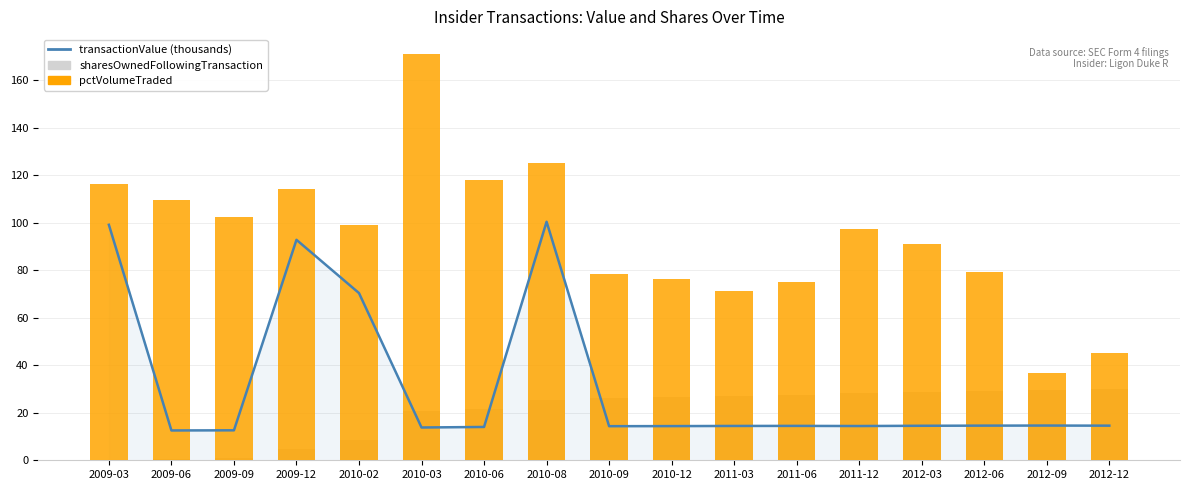

List the series in order of their overall mean, lowest first.

sharesOwnedFollowingTransaction, transactionValue (thousands), pctVolumeTraded